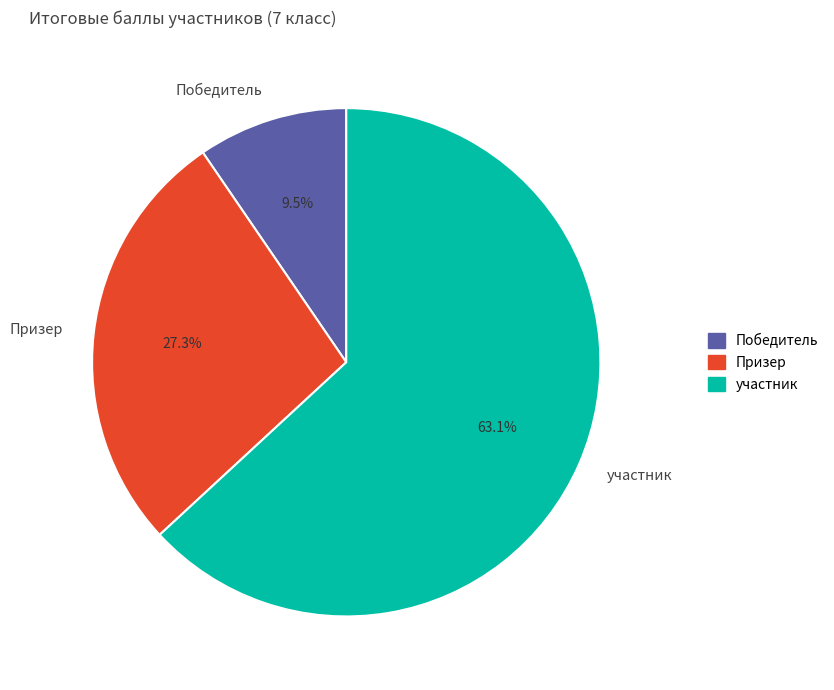

What is the largest slice in the pie chart?

участник